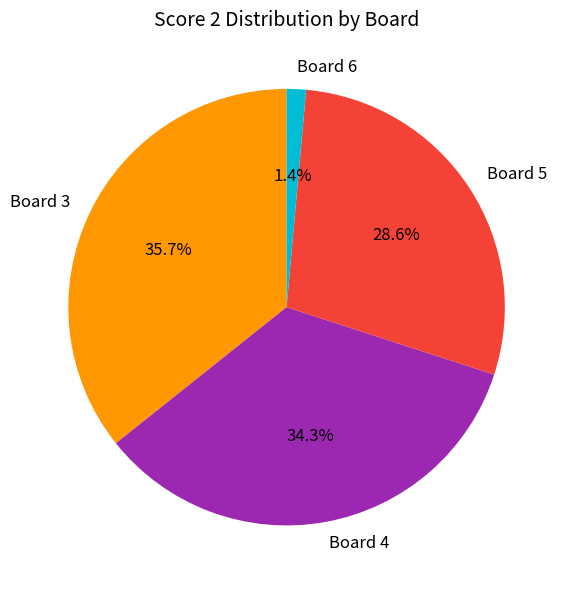

How many segments does this pie chart have?

4